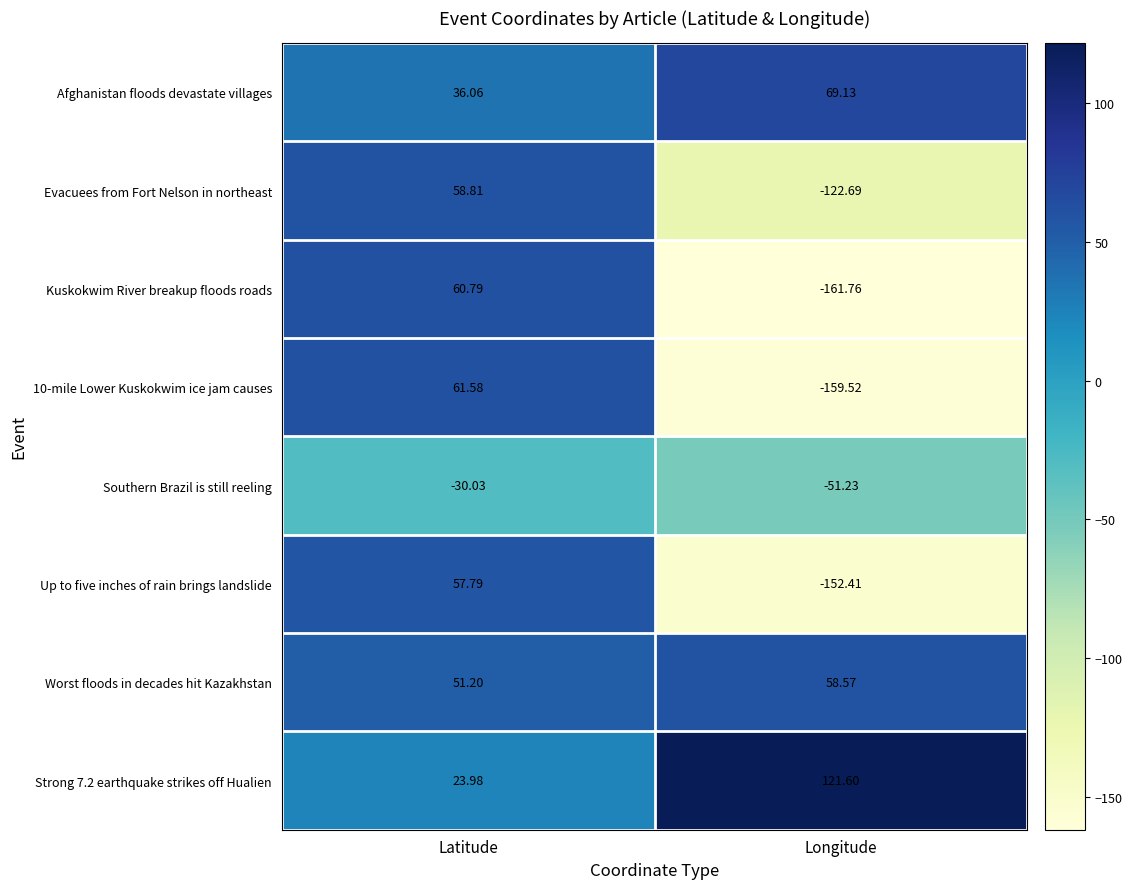

Count the number of categories in the chart.

2